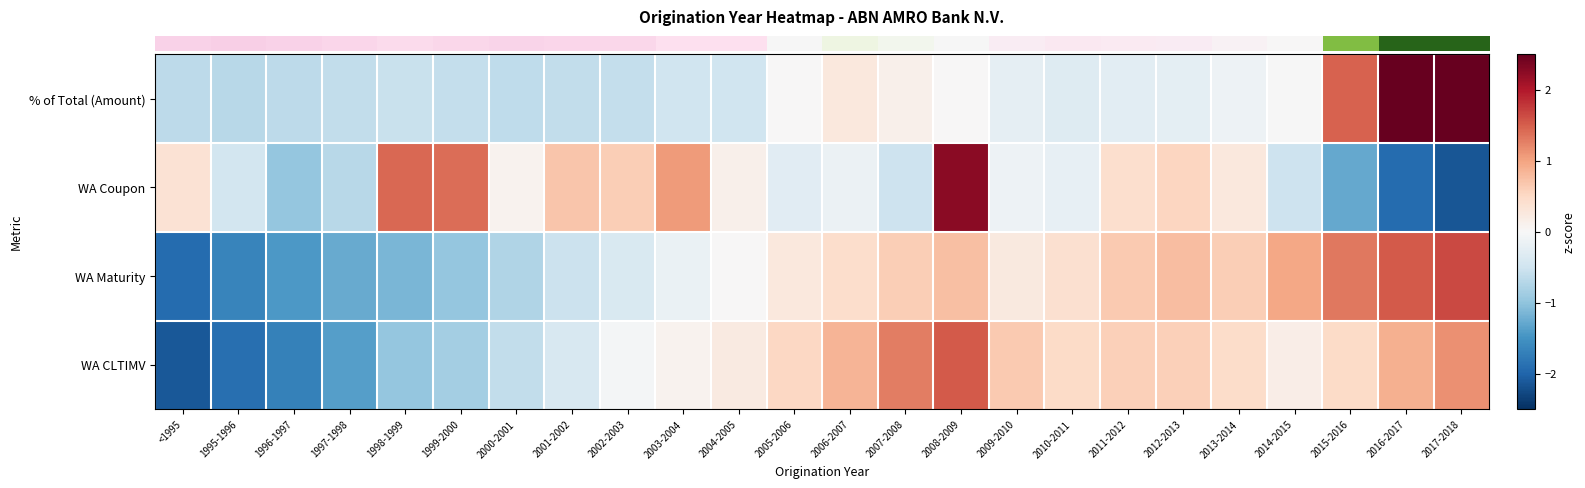

What is the total value across all series at 2001-2002?

-0.9